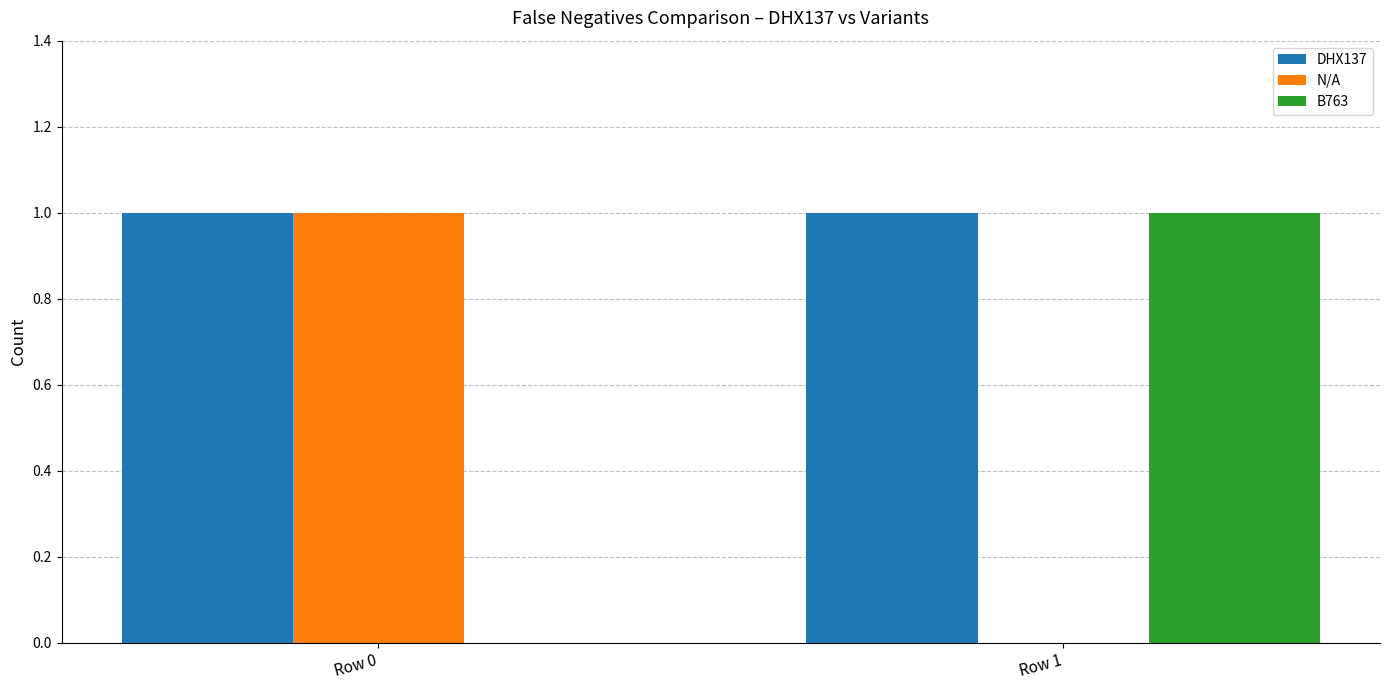

Which series has the largest total across all categories?

DHX137